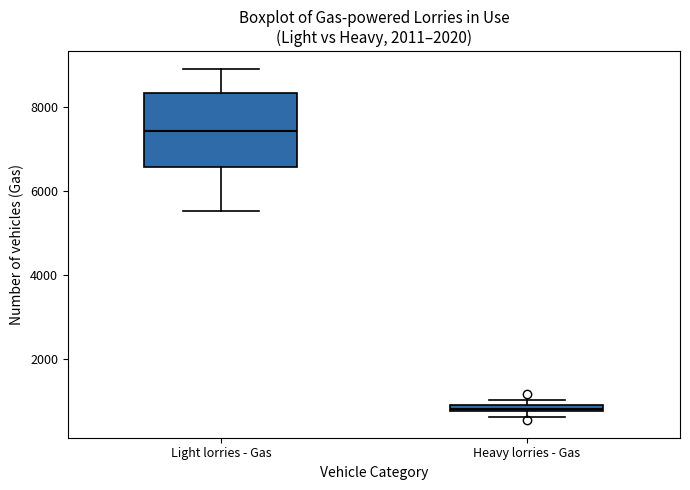

Which box is the tallest, from its lower edge to its upper edge?

Light lorries - Gas